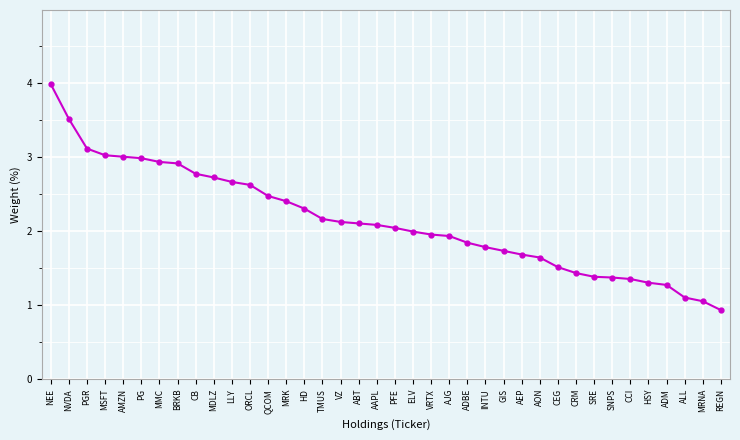

What is the label of the 21st point from the right?

ABT